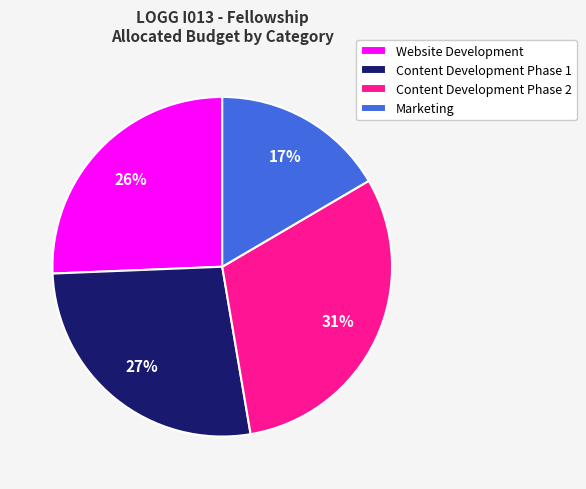

How many slices are in this pie chart?

4